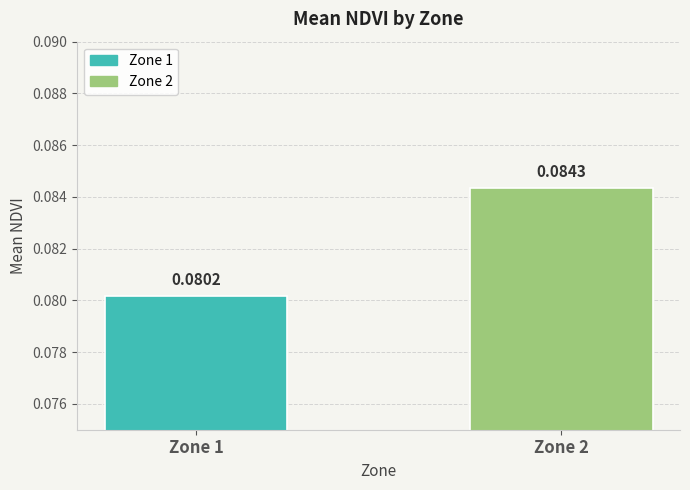

Does the chart contain stacked bars?

No